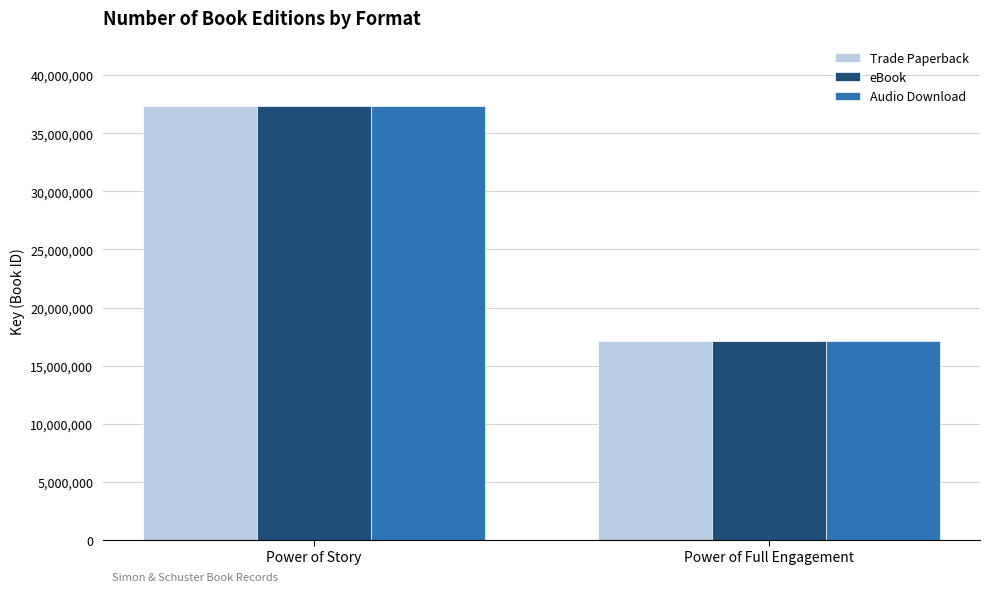

What is the difference between the Audio Download values at Power of Story and Power of Full Engagement?

20257818